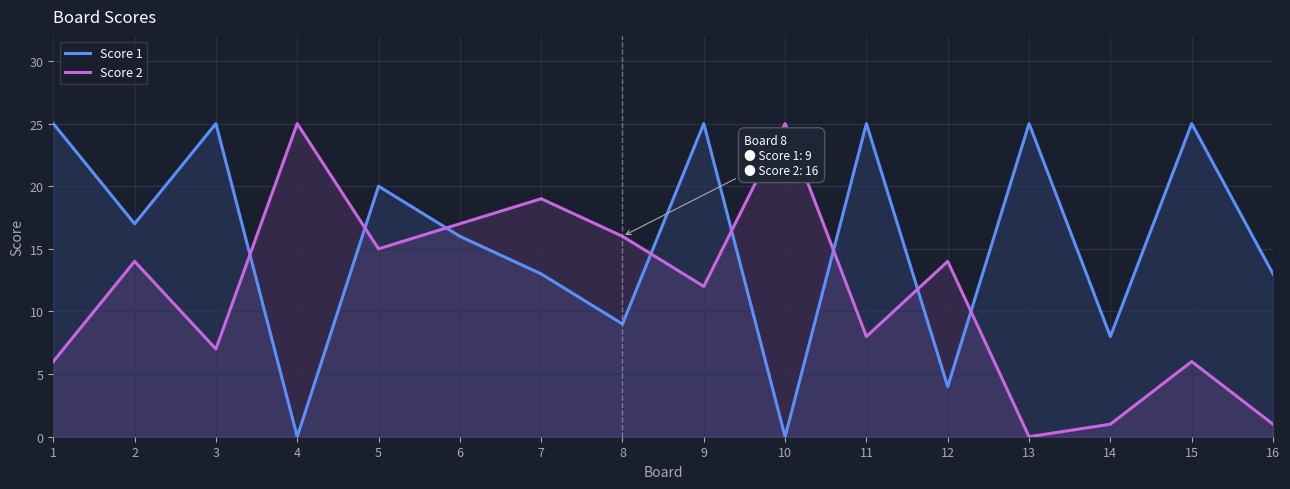

Reading right to left, transcribe all the data shown in this chart.

Score 1: 13	25	8	25	4	25	0	25	9	13	16	20	0	25	17	25
Score 2: 1	6	1	0	14	8	25	12	16	19	17	15	25	7	14	6